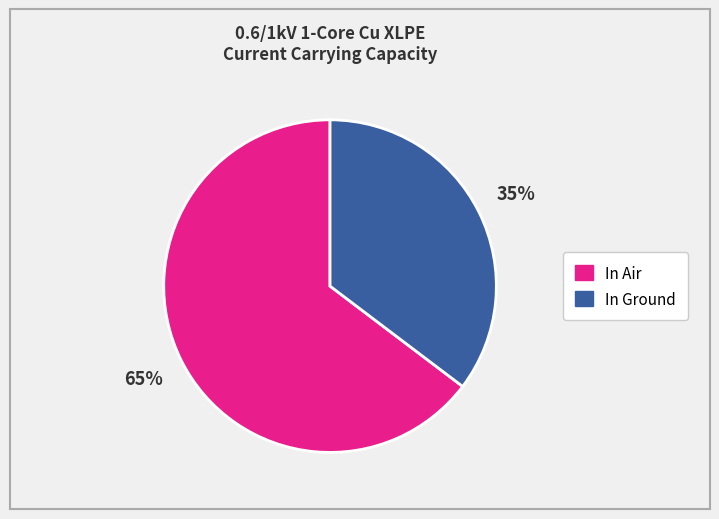

What percentage is the In Air slice, to the nearest percent?

65%